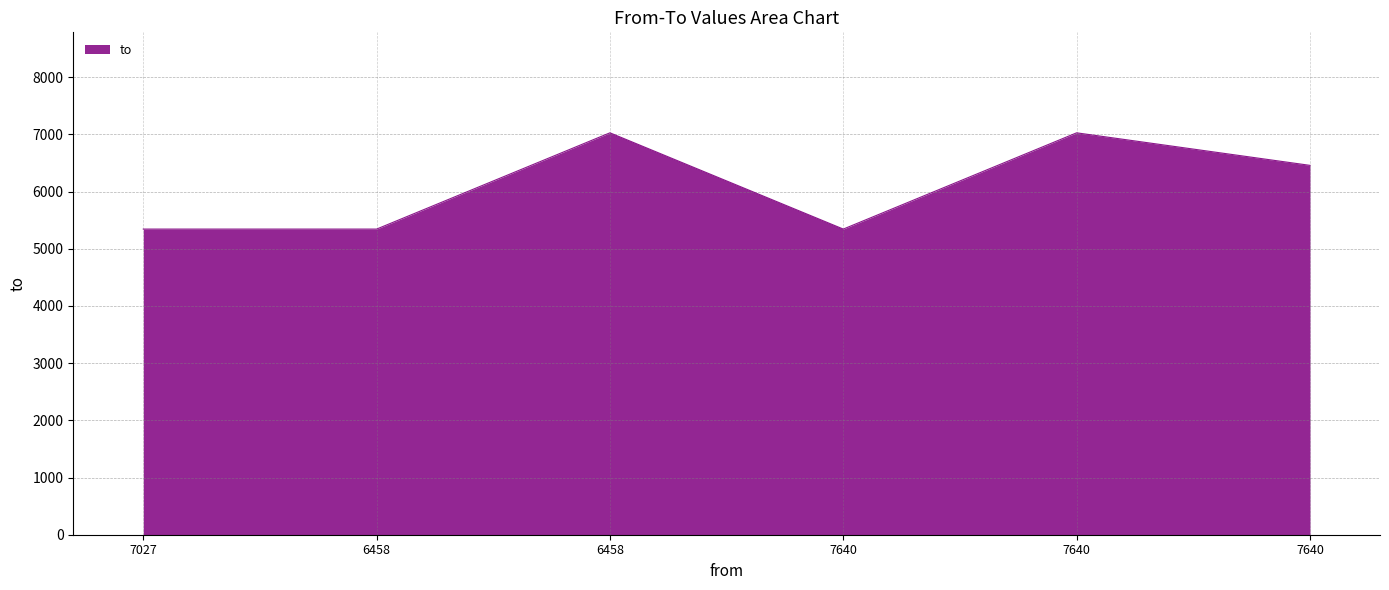

Reading left to right, extract all data points from this chart.

7027=5344	6458=5344	6458=7027	7640=5344	7640=7027	7640=6458